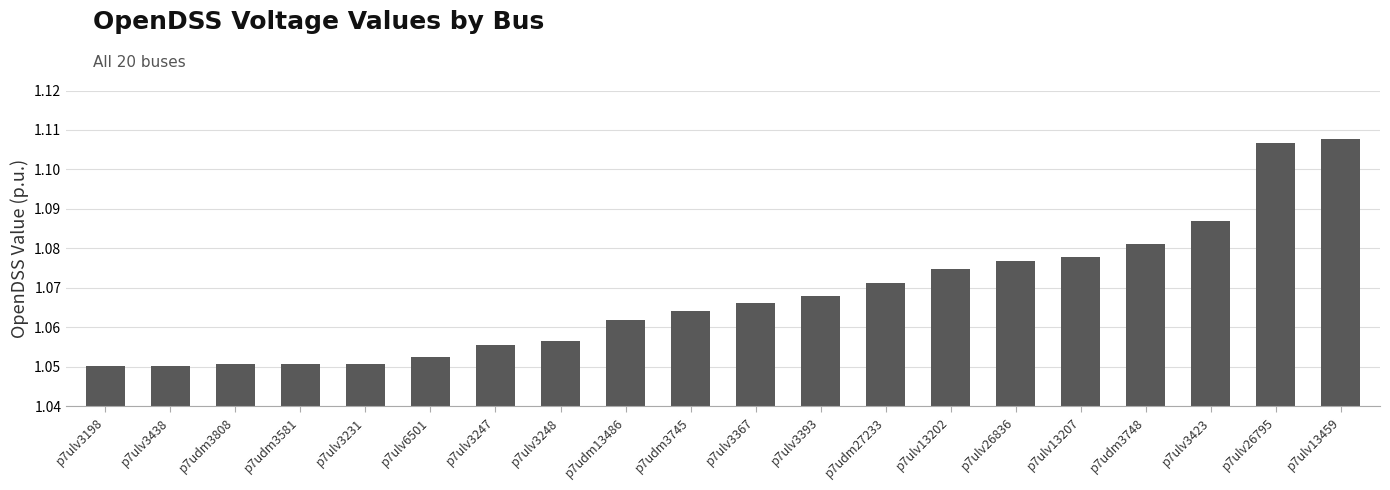

Between p7ulv3393 and p7udm13486, which is larger?

p7ulv3393